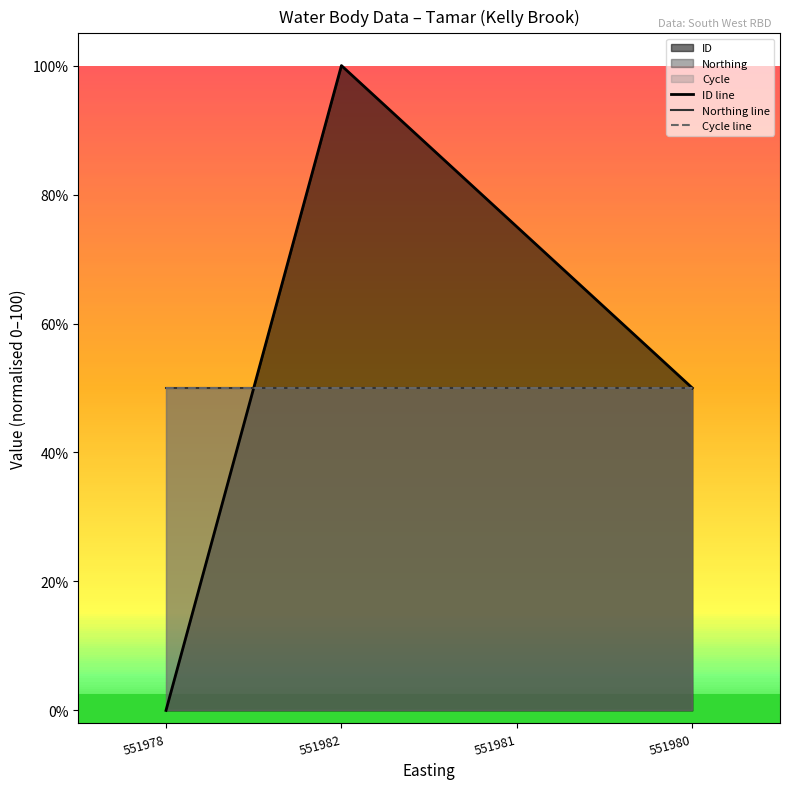

What is the value of the Northing line point at the 1st from the left?

50